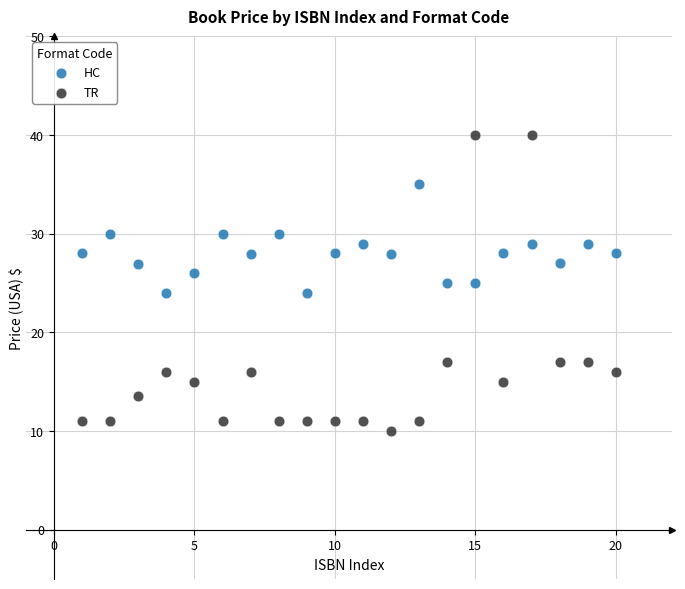

Which series has the widest spread of Y values?

TR